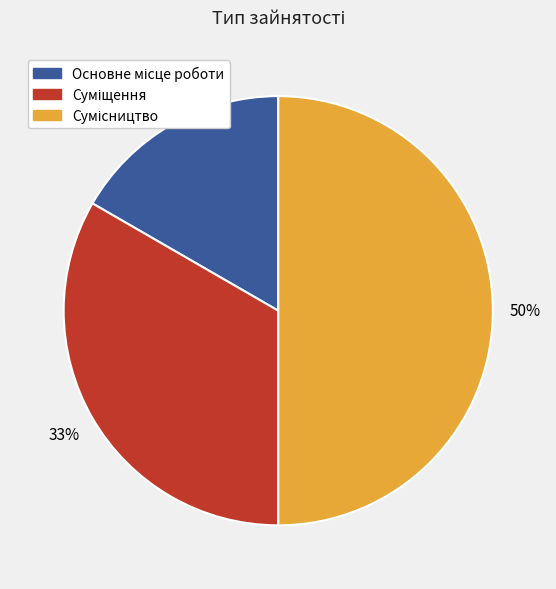

Count the number of slices in the pie.

3